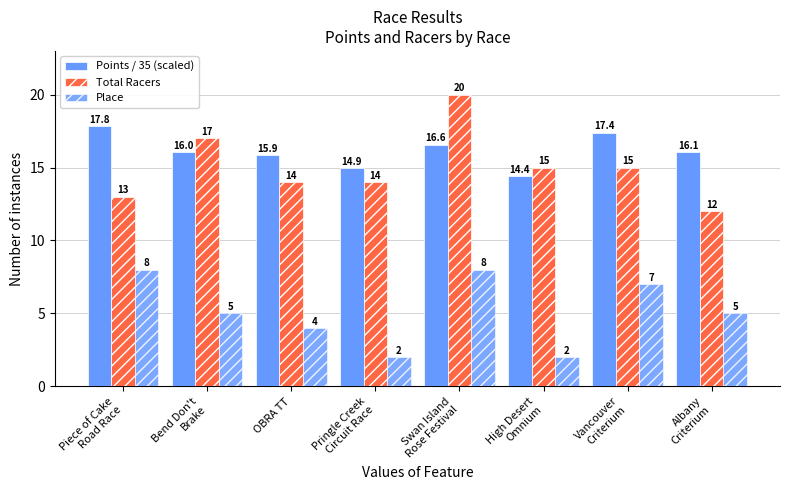

Are the bars grouped side by side (vs. stacked)?

Yes